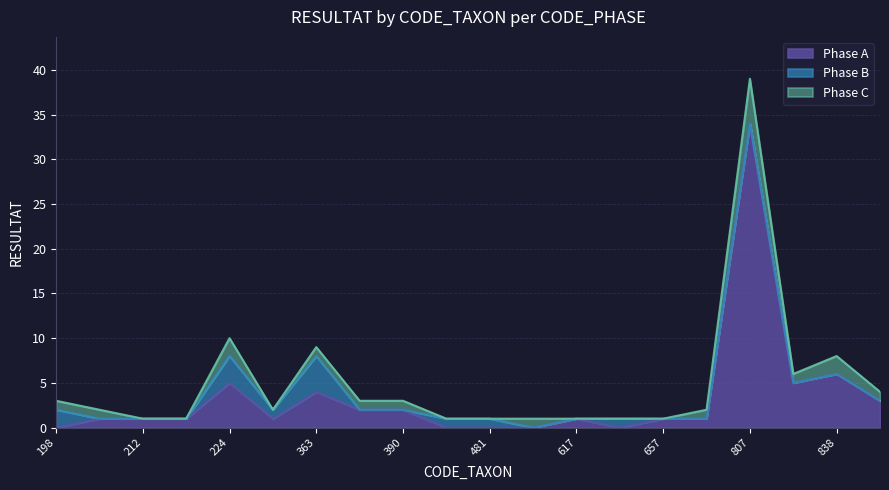

Reading left to right, what are all the values shown in this chart?

Phase A: 198=0	200=1	212=1	223=1	224=5	241=1	363=4	383=2	390=2	473=0	481=0	604=0	617=1	650=0	657=1	704=1	807=34	831=5	838=6	872=3
Phase B: 198=2	200=0	212=0	223=0	224=3	241=1	363=4	383=0	390=0	473=1	481=1	604=0	617=0	650=1	657=0	704=0	807=0	831=0	838=0	872=0
Phase C: 198=1	200=1	212=0	223=0	224=2	241=0	363=1	383=1	390=1	473=0	481=0	604=1	617=0	650=0	657=0	704=1	807=5	831=1	838=2	872=1